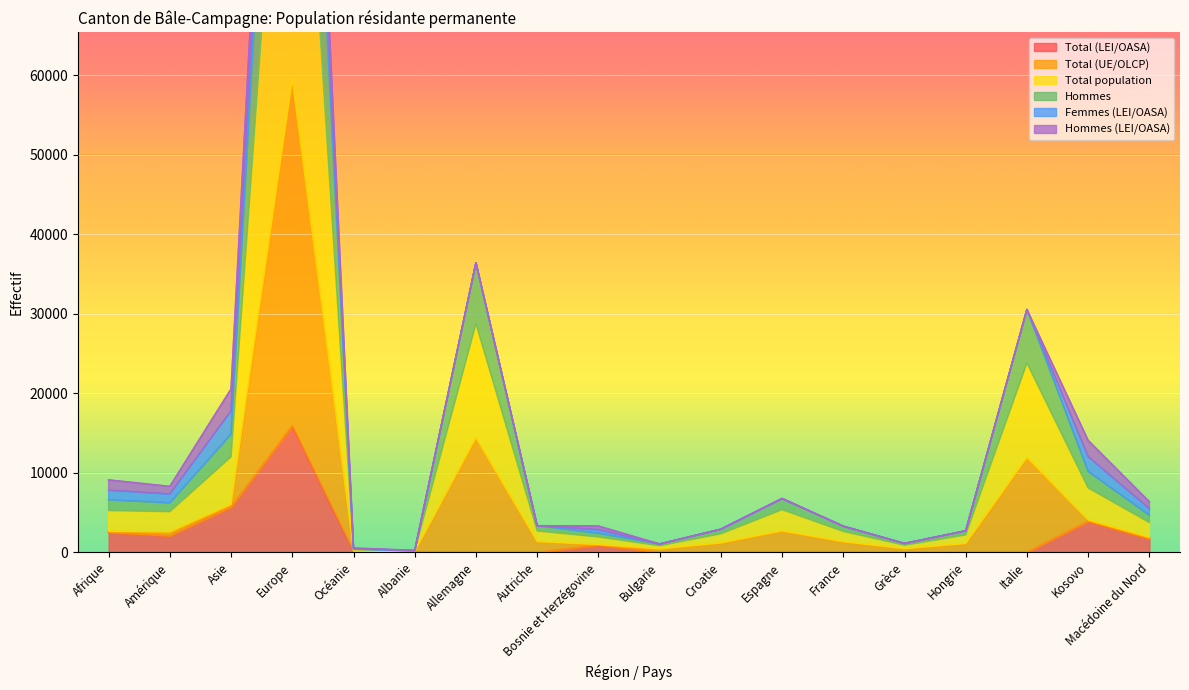

How many categories are shown in the chart?

18